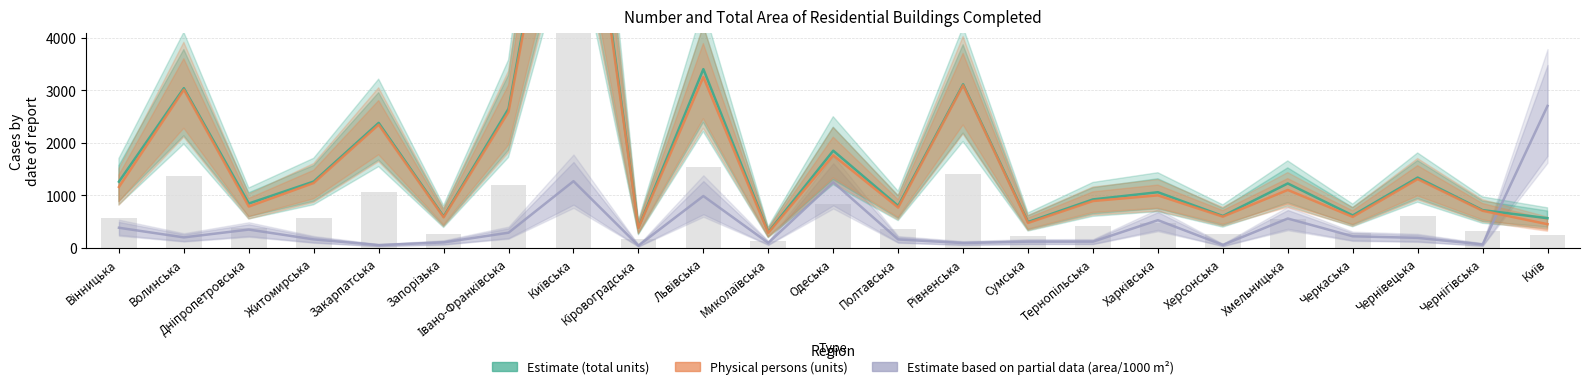

What is the difference between the maximum and minimum values in the Physical persons (units completed) series?

8961.0